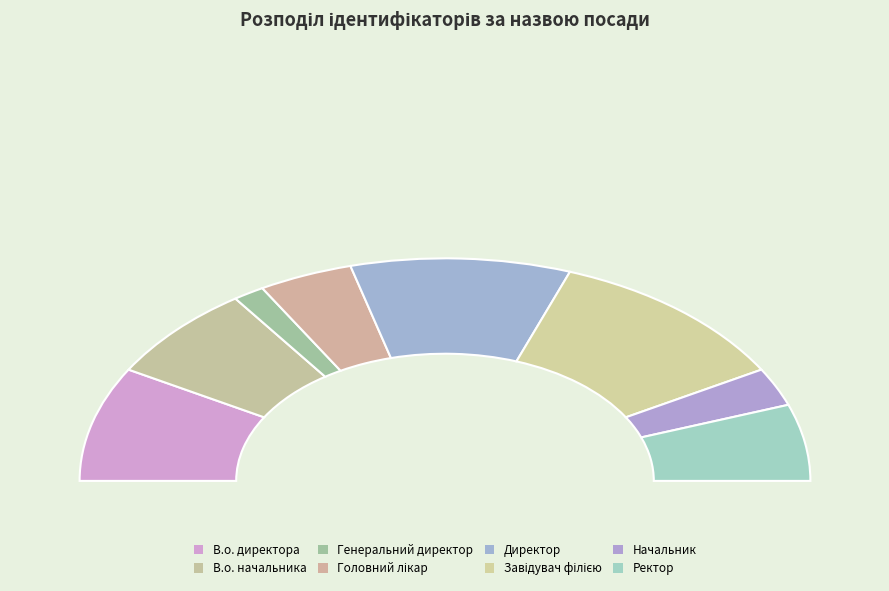

Count the number of slices in the pie.

8